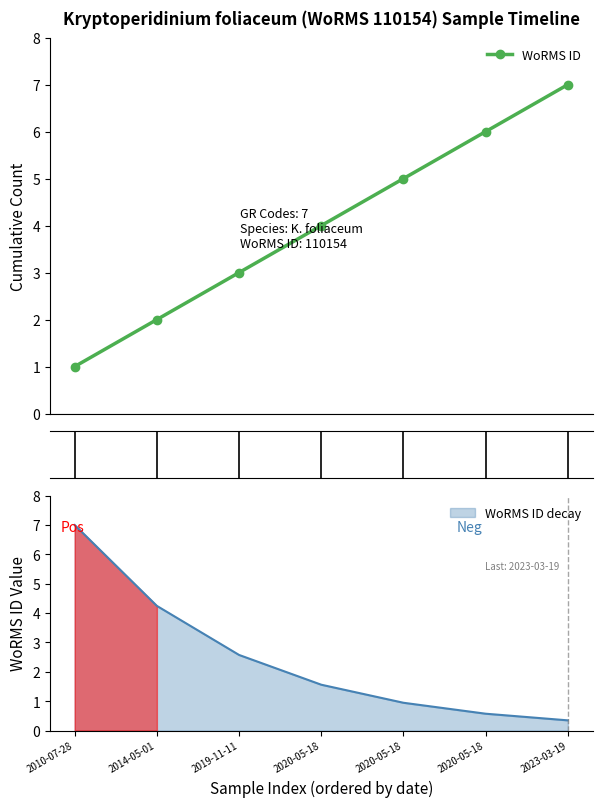

At which category does the chart reach its peak across all series?

2023-03-19